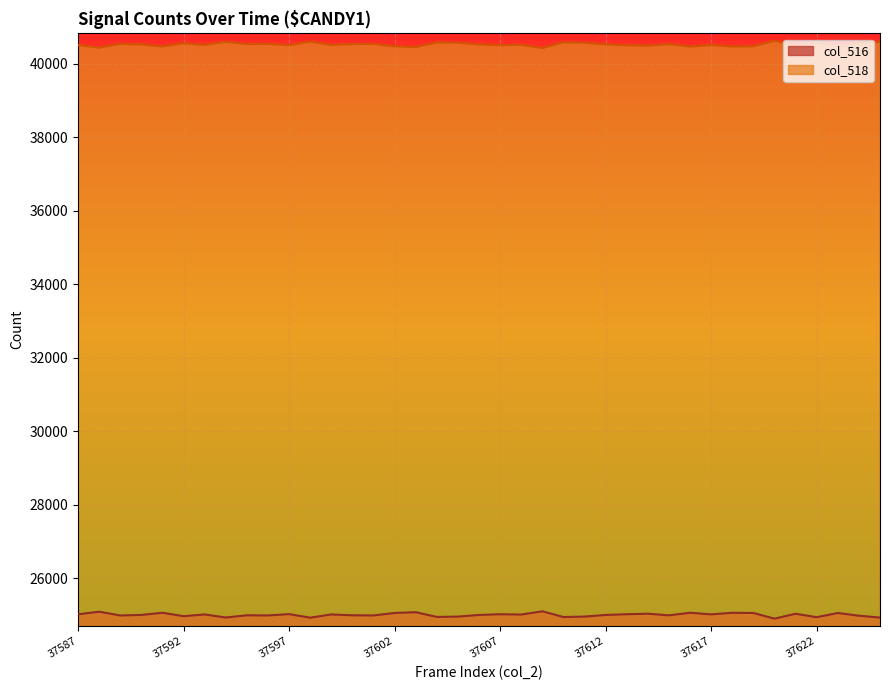

Reading right to left, transcribe all the data shown in this chart.

col_516: 24936	24987	25061	24946	25040	24907	25061	25066	25023	25067	24997	25041	25027	25007	24963	24951	25107	25018	25027	25007	24963	24954	25082	25061	24994	24998	25021	24933	25030	24994	24998	24938	25021	24974	25067	25008	24993	25096	25025
col_518: 40599	40548	40474	40589	40495	40628	40474	40469	40512	40468	40538	40494	40505	40528	40572	40584	40428	40517	40505	40528	40572	40581	40453	40474	40541	40537	40514	40602	40505	40541	40537	40597	40514	40561	40468	40527	40542	40439	40510